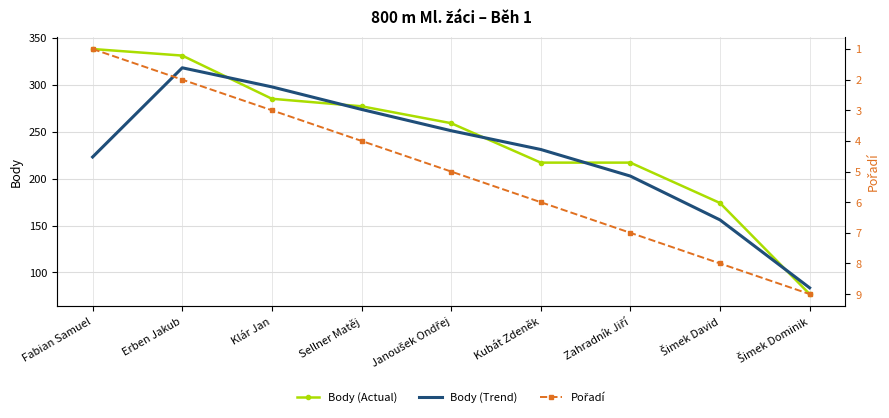

Rank the series by their maximum value, from lowest to highest.

Pořadí, Body (Trend), Body (Actual)